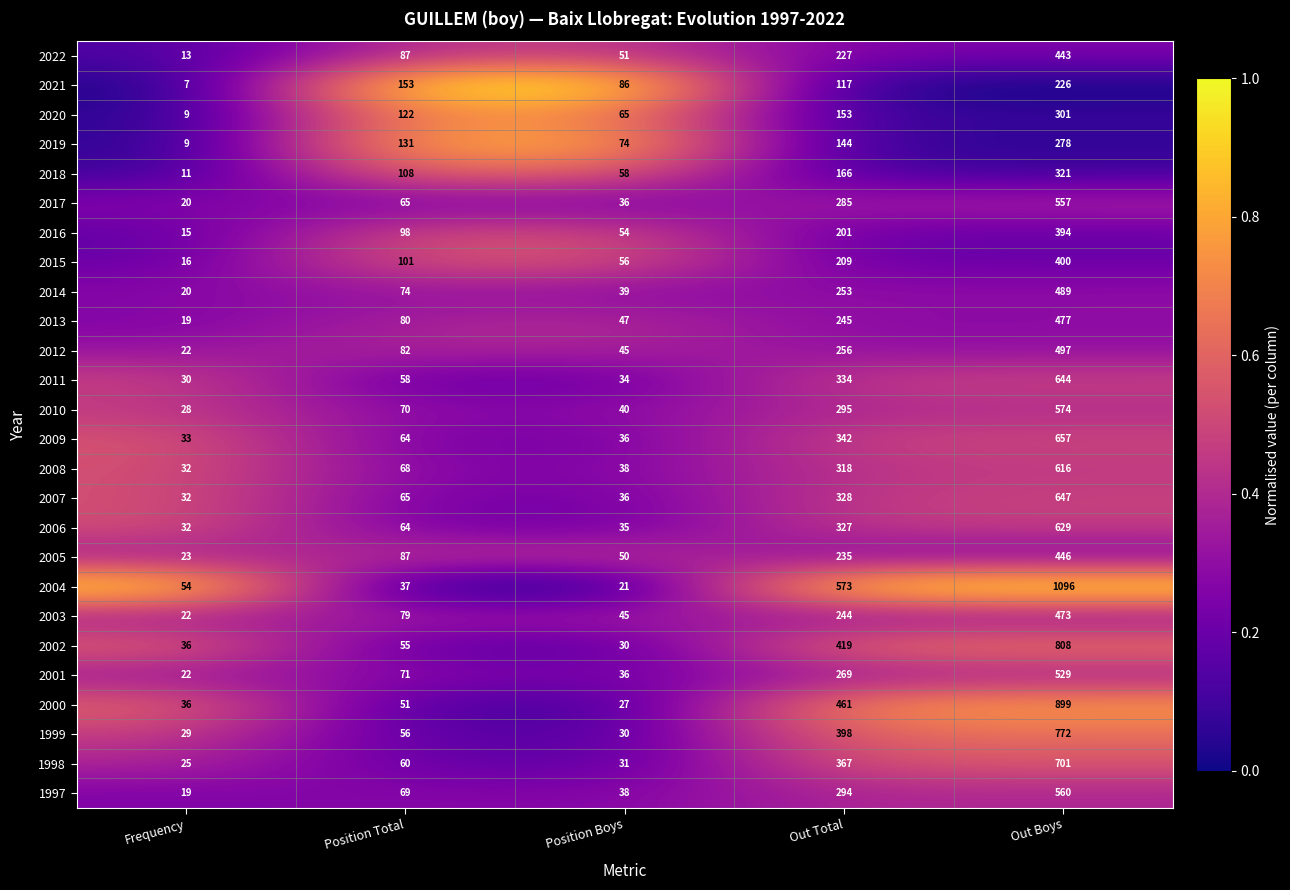

What is the difference between the highest and lowest values at Frequency?

47